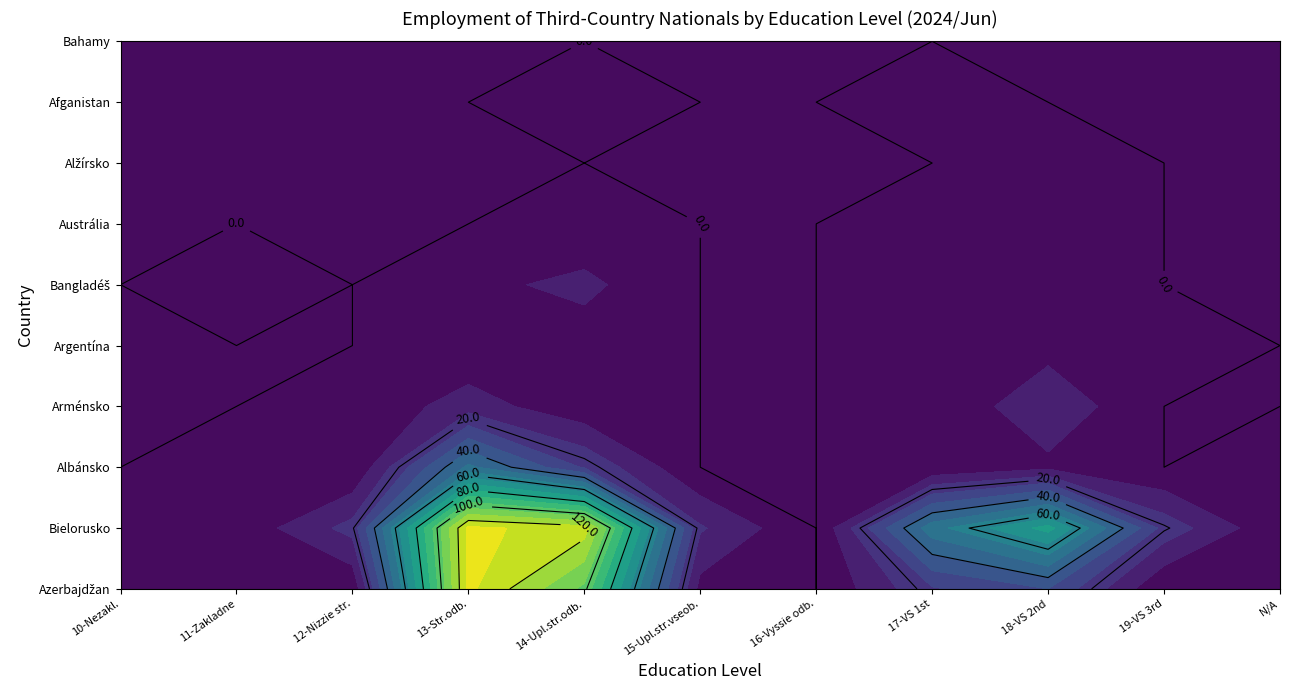

What is the maximum value for Albánsko?

50